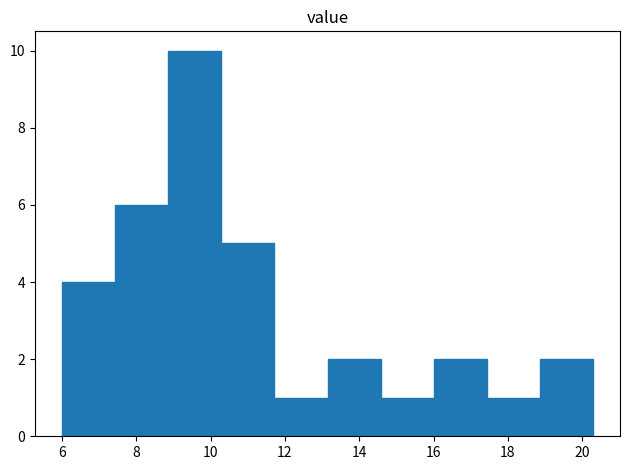

Reading left to right, transcribe this chart: for each bar, give the range it covers on the x-axis and its height. Neither the bar edges nor the heights are printed on the chart, so give them approximately, as read against the axes.

6.0 to 7.4: 4
7.4 to 8.8: 6
8.8 to 10.2: 10
10.2 to 11.8: 5
11.8 to 13.2: 1
13.2 to 14.6: 2
14.6 to 16.0: 1
16.0 to 17.4: 2
17.4 to 18.8: 1
18.8 to 20.4: 2